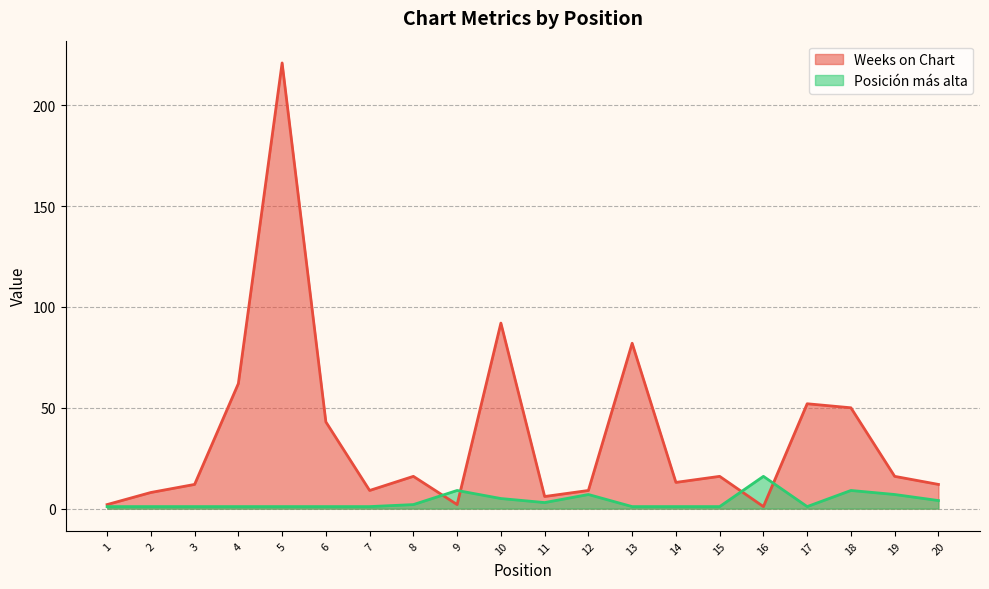

How many times do Weeks on Chart and Posición más alta cross each other?

4